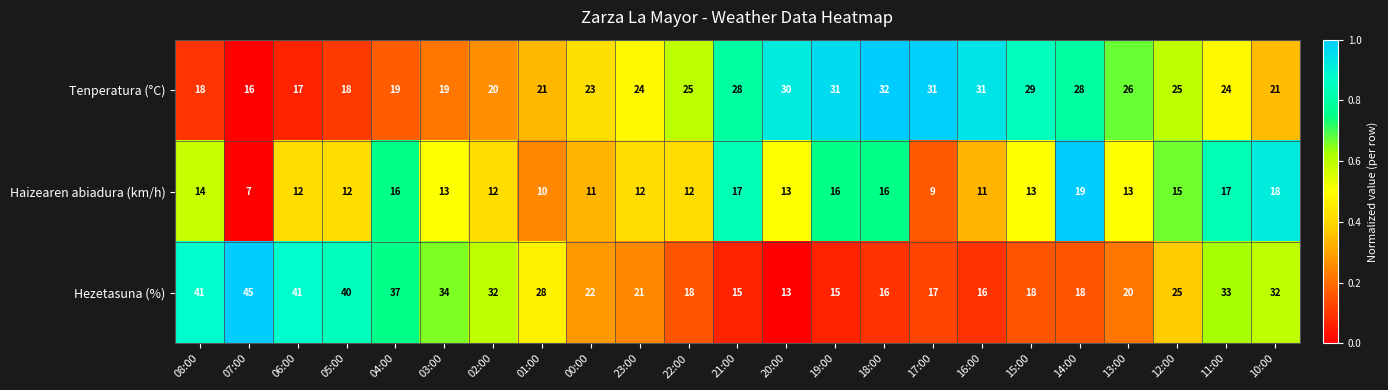

Rank the series by their maximum value, from lowest to highest.

Haizearen abiadura (km/h), Tenperatura (°C), Hezetasuna (%)